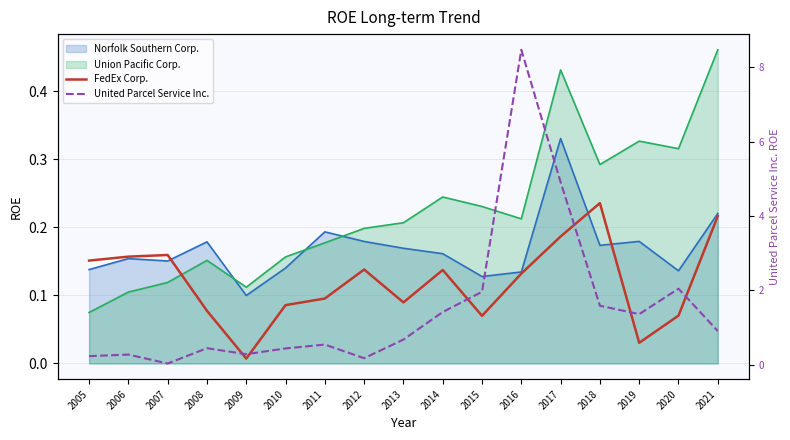

Which series changed the most between 2005 and 2017?

United Parcel Service Inc.